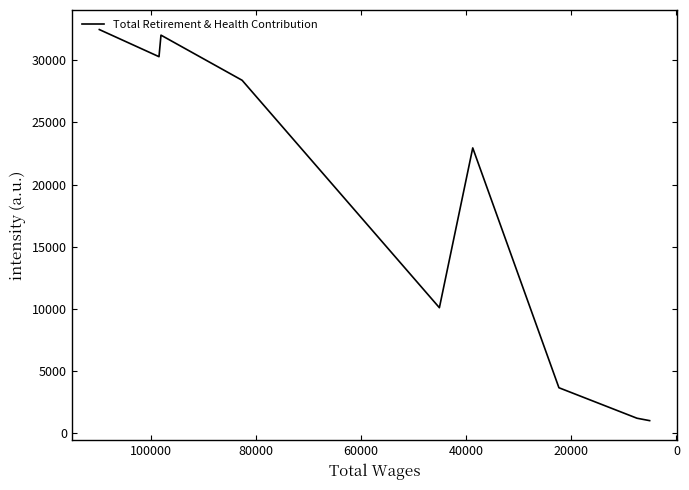

How many data points are above 22946?

4